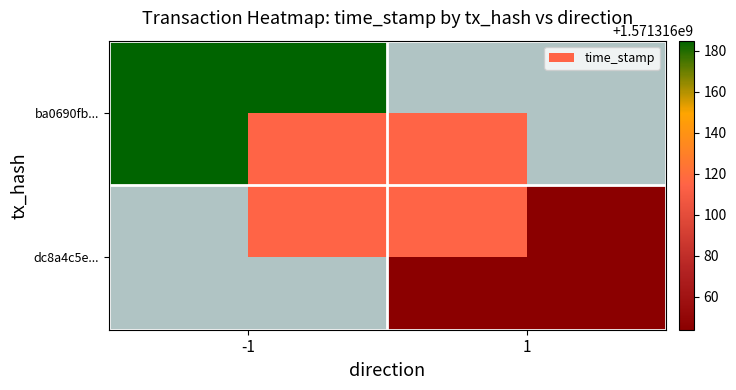

Reading left to right, extract all data points from this chart.

ba0690fb1db6c84301650ed20781addcfb1d040: -1	1571316185
dc8a4c5ec187d851ab612a05ea23c91a0d64def: 1	1571316044